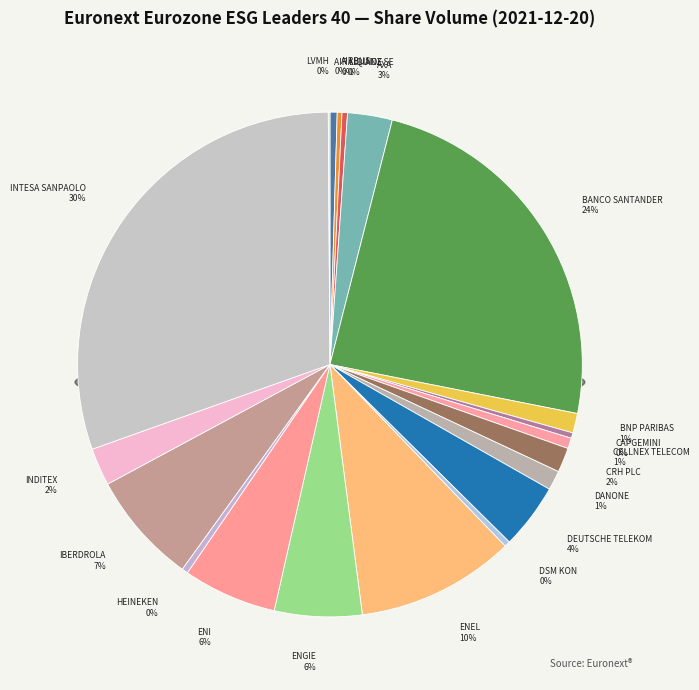

How much of the chart is everything except ENEL?

89.8%